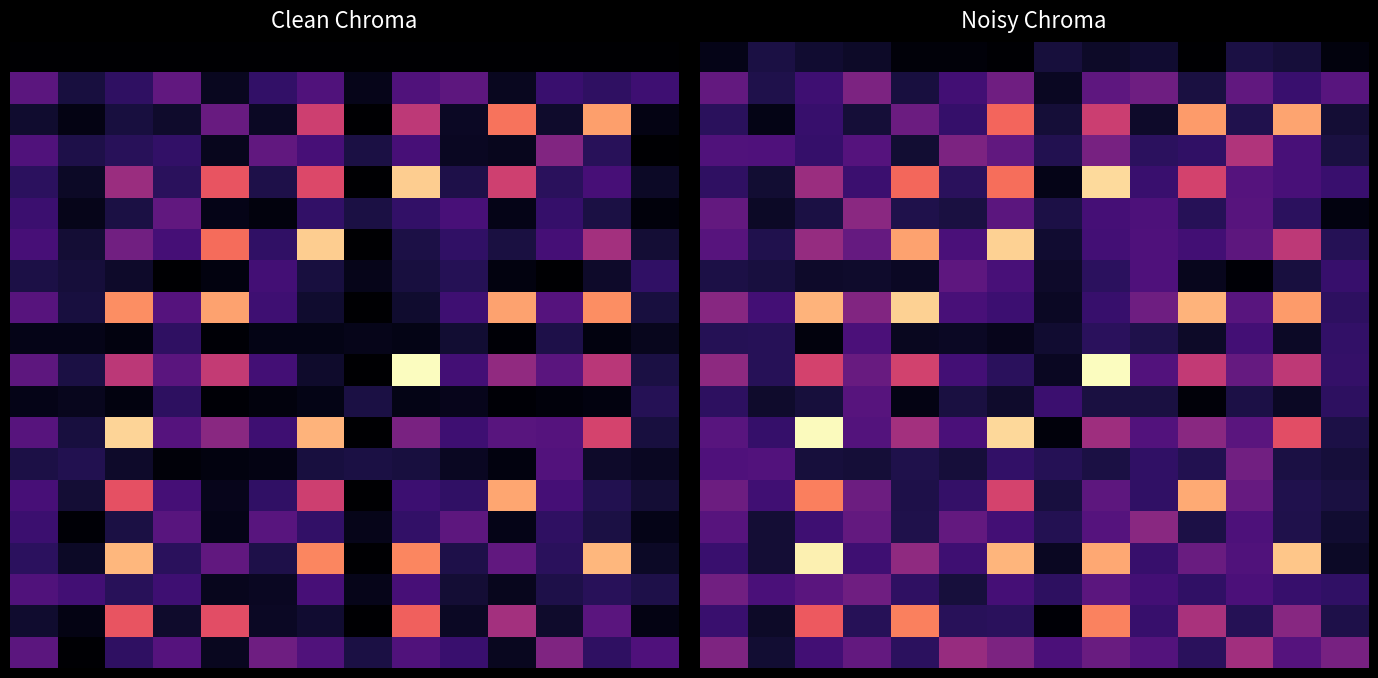

Which label corresponds to the largest value in the chart?

8